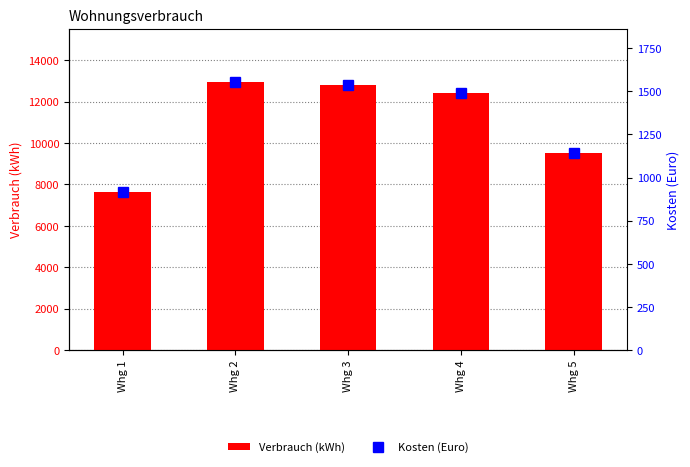

Where is Verbrauch (kWh) nearest to the value 10299?

Whg 5